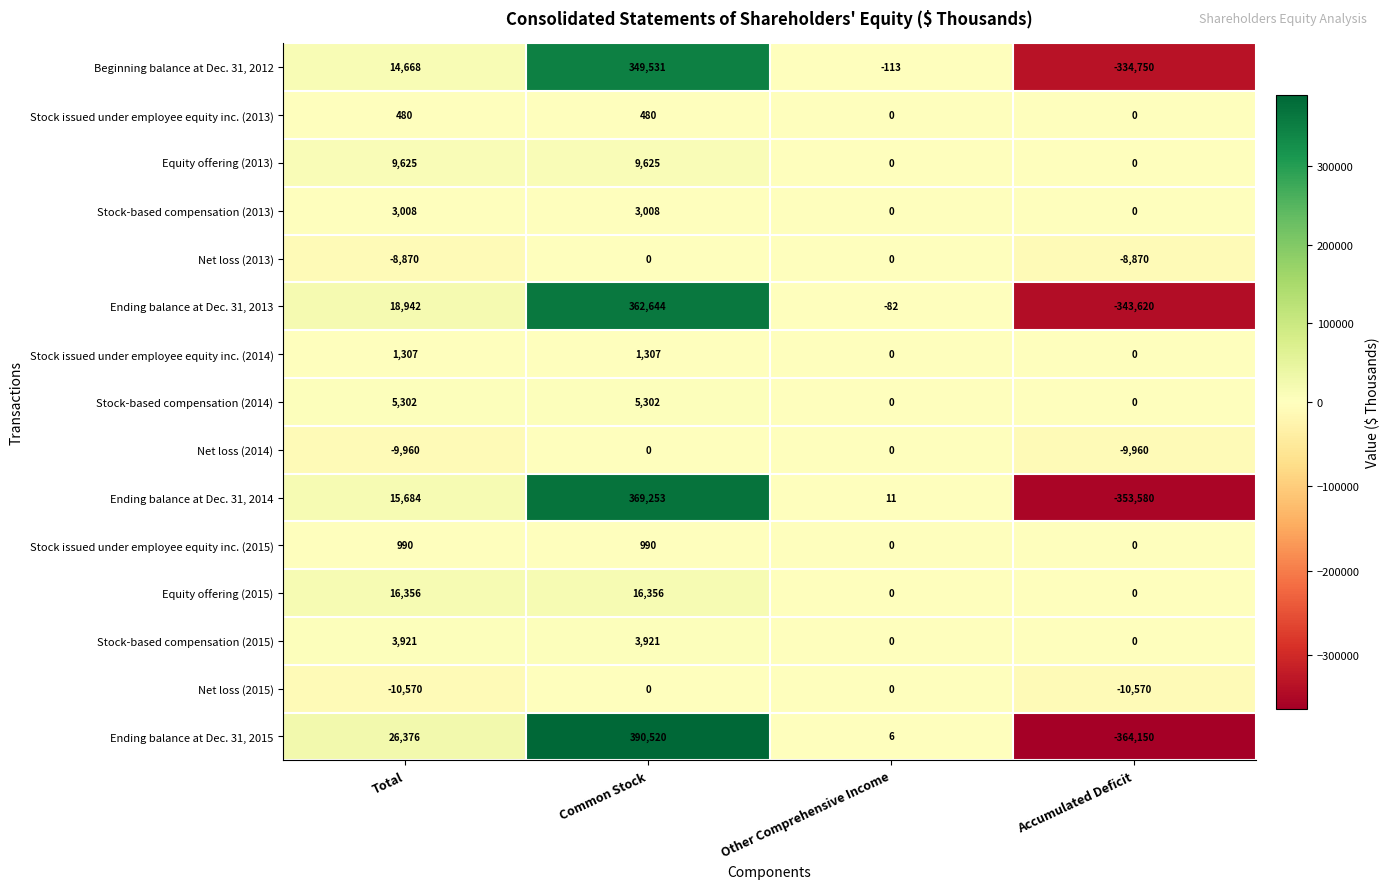

Where is Ending balance at Dec. 31, 2013 nearest to the value 9512?

Total